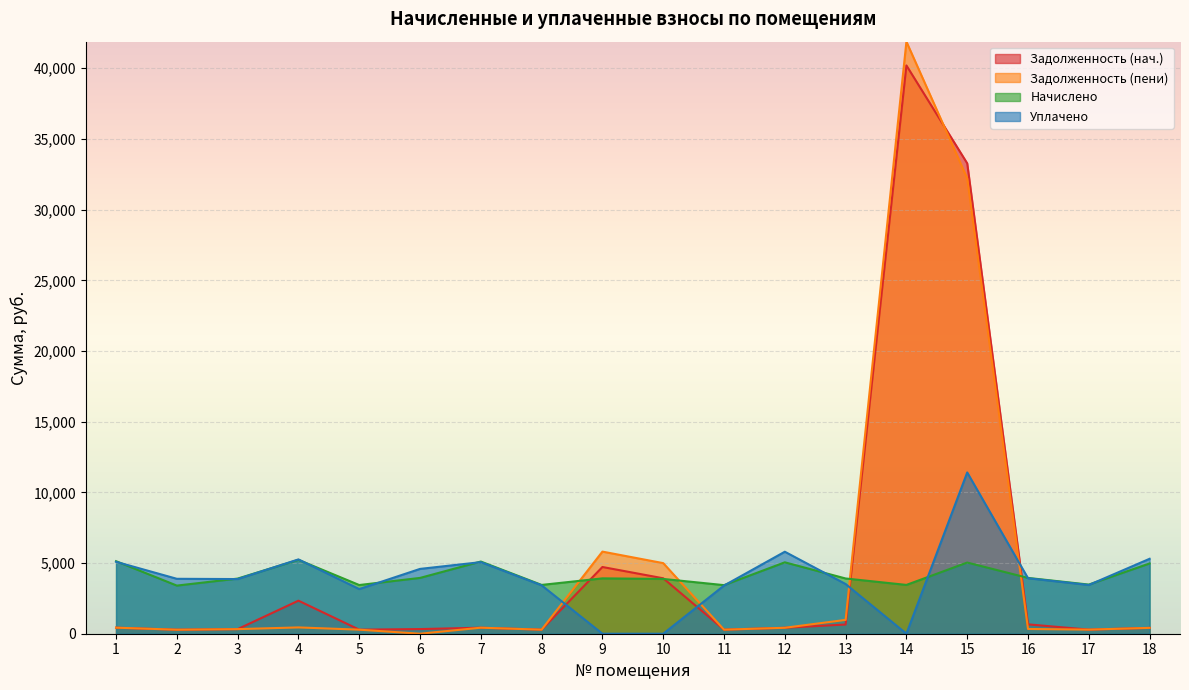

Is the value of Задолженность (нач.) at 7 greater than the value of Уплачено at 6?

No